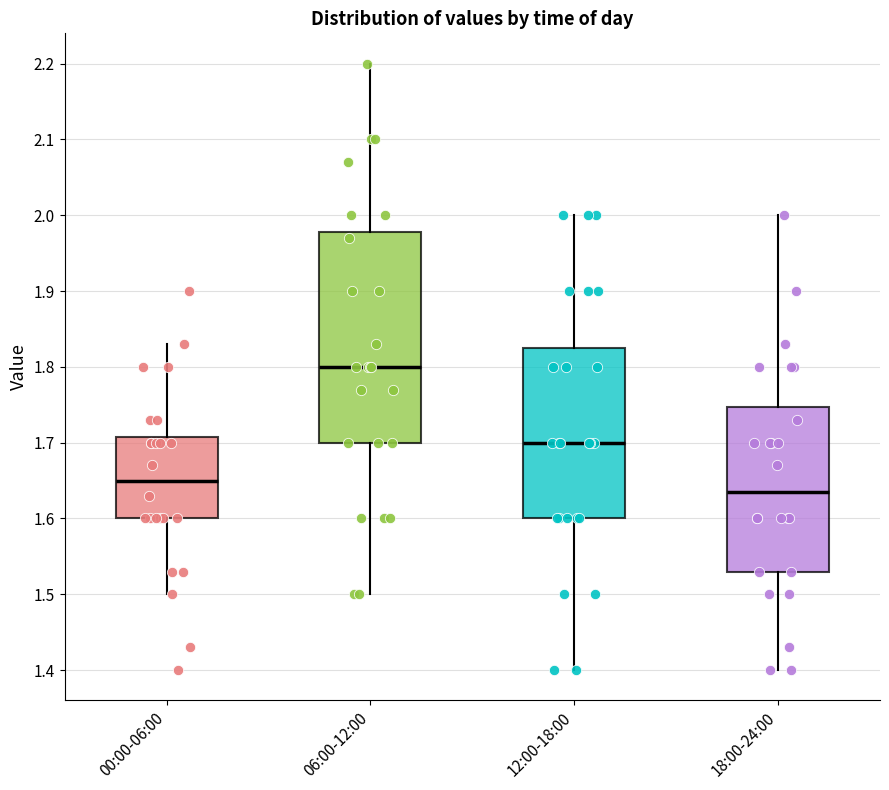

Reading left to right, read every box against the y-axis: the position of its median line, the range the box covers, and the ends of its whiskers. The values are not printed on the chart, so give them approximately, as read against the axis.

00:00-06:00: median 1.65, box 1.60 to 1.71, whiskers 1.50 to 1.83
06:00-12:00: median 1.80, box 1.70 to 1.98, whiskers 1.50 to 2.20
12:00-18:00: median 1.70, box 1.60 to 1.83, whiskers 1.40 to 2.00
18:00-24:00: median 1.64, box 1.53 to 1.75, whiskers 1.40 to 2.00